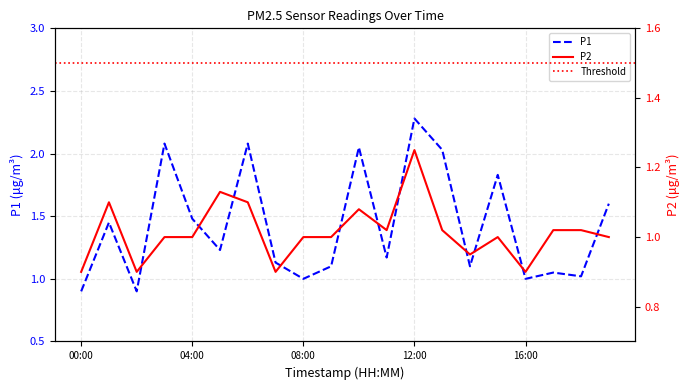

At which category does the chart reach its minimum across all series?

00:00